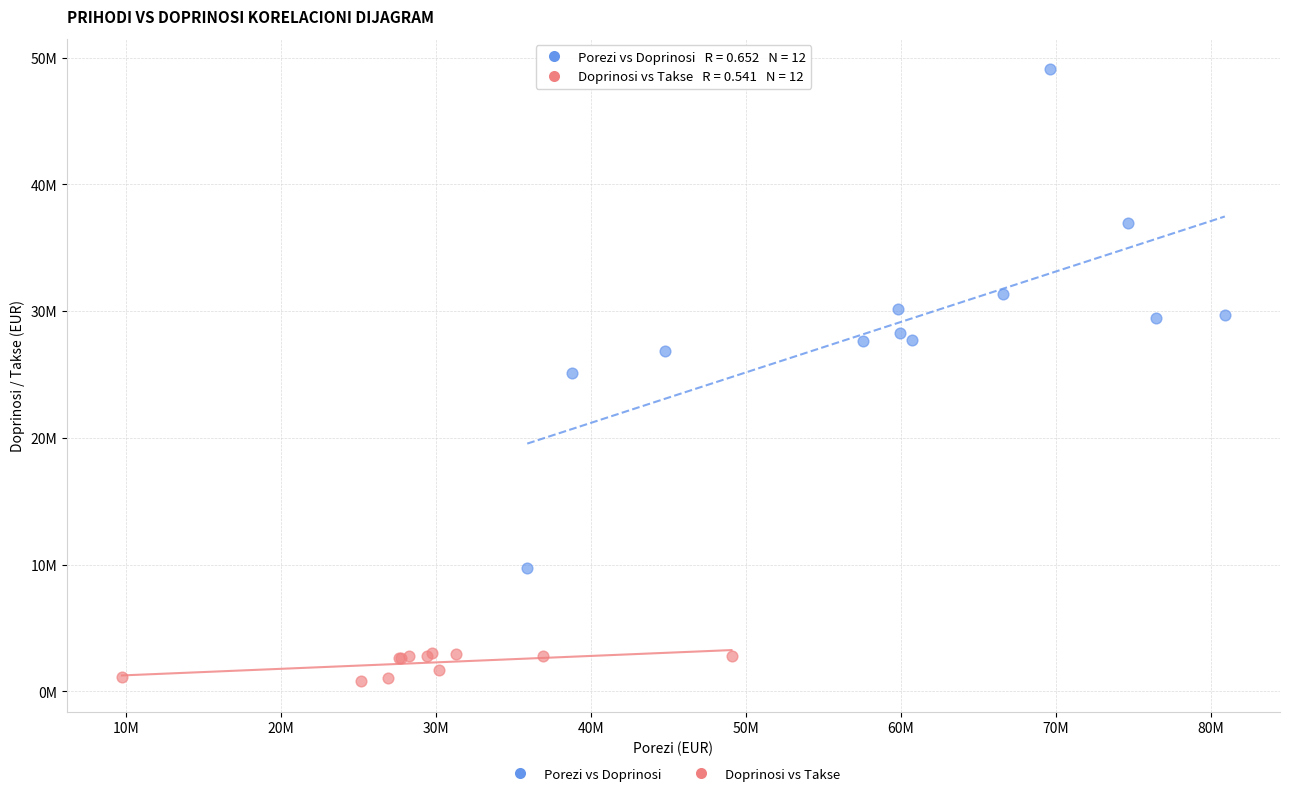

Which series has the widest spread of Y values?

Porezi vs Doprinosi